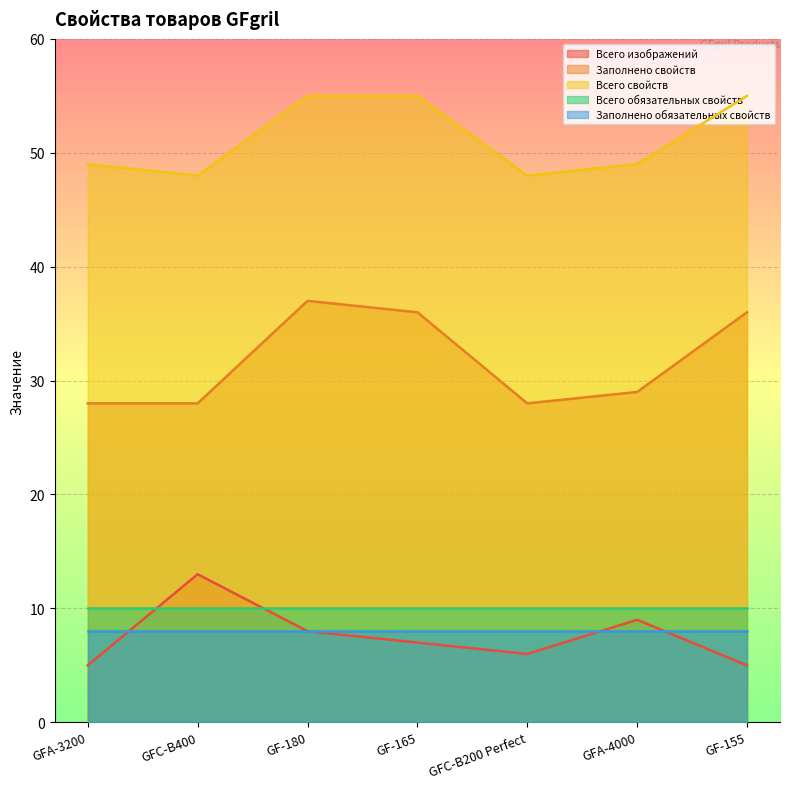

At how many categories does at least one series exceed 10?

7